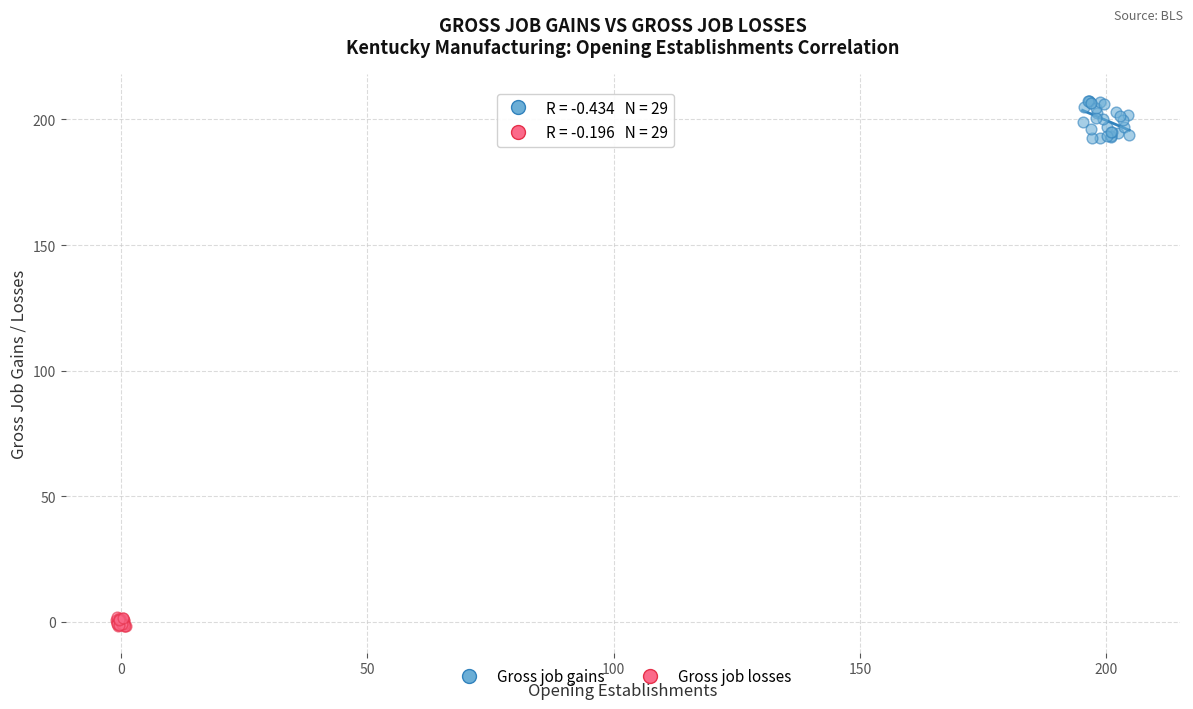

Which series reaches the minimum Y coordinate?

Gross job losses